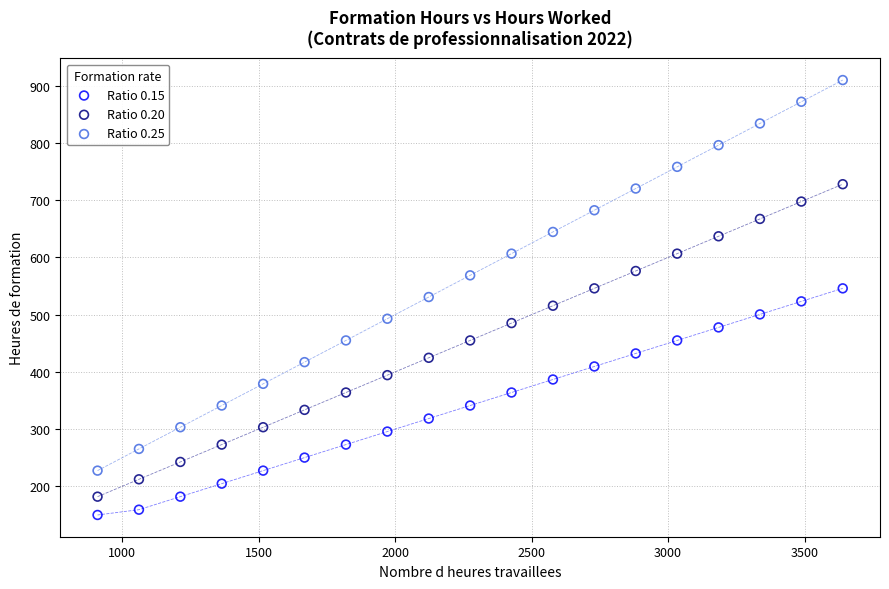

Which series has the largest Y range (max minus min)?

Ratio 0.25